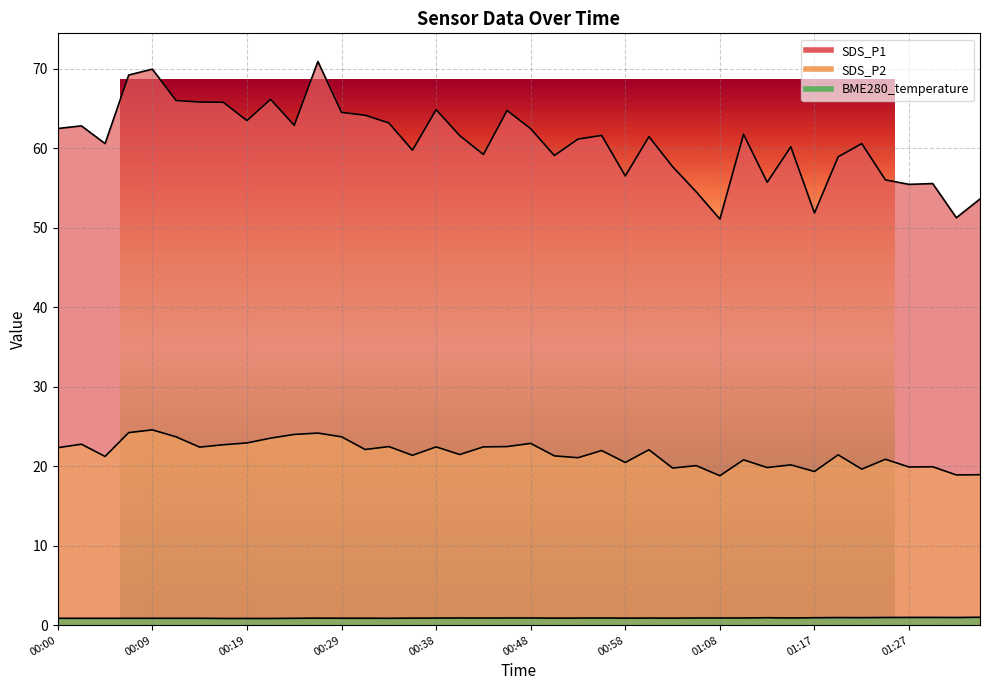

What is the difference between the maximum and minimum values in the SDS_P1 series?

19.8